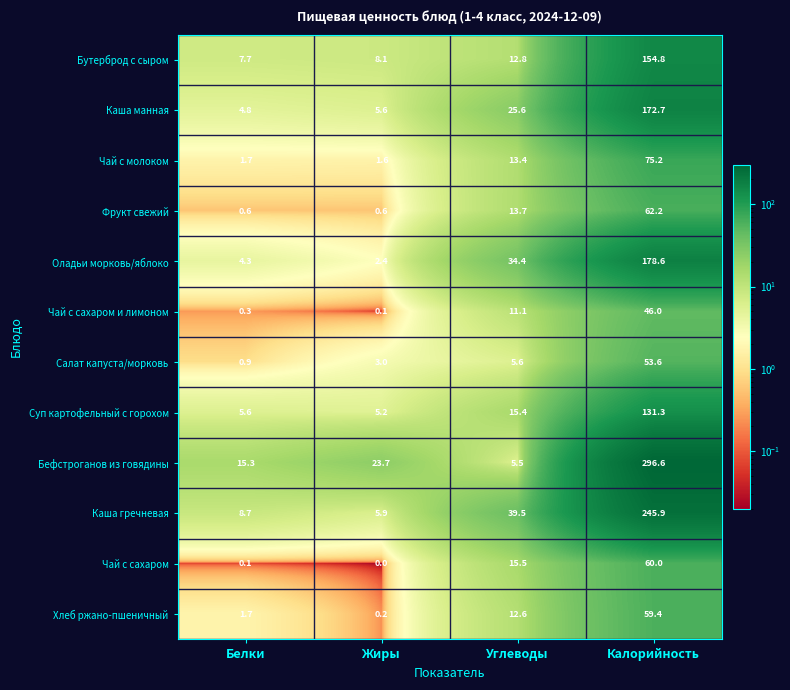

How many categories are shown in the chart?

4